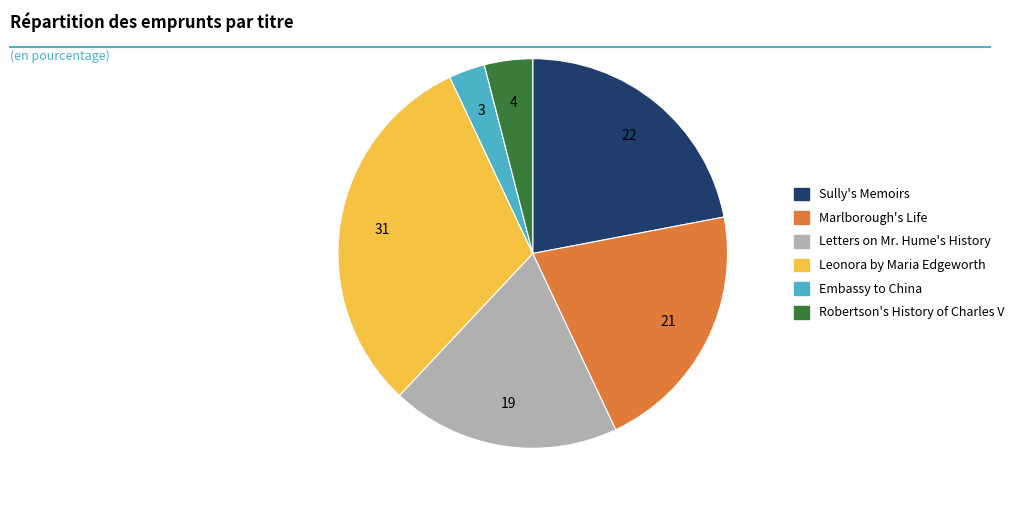

Is the sum of Letters on Mr. Hume's History and Robertson's History of Charles V greater than half?

No